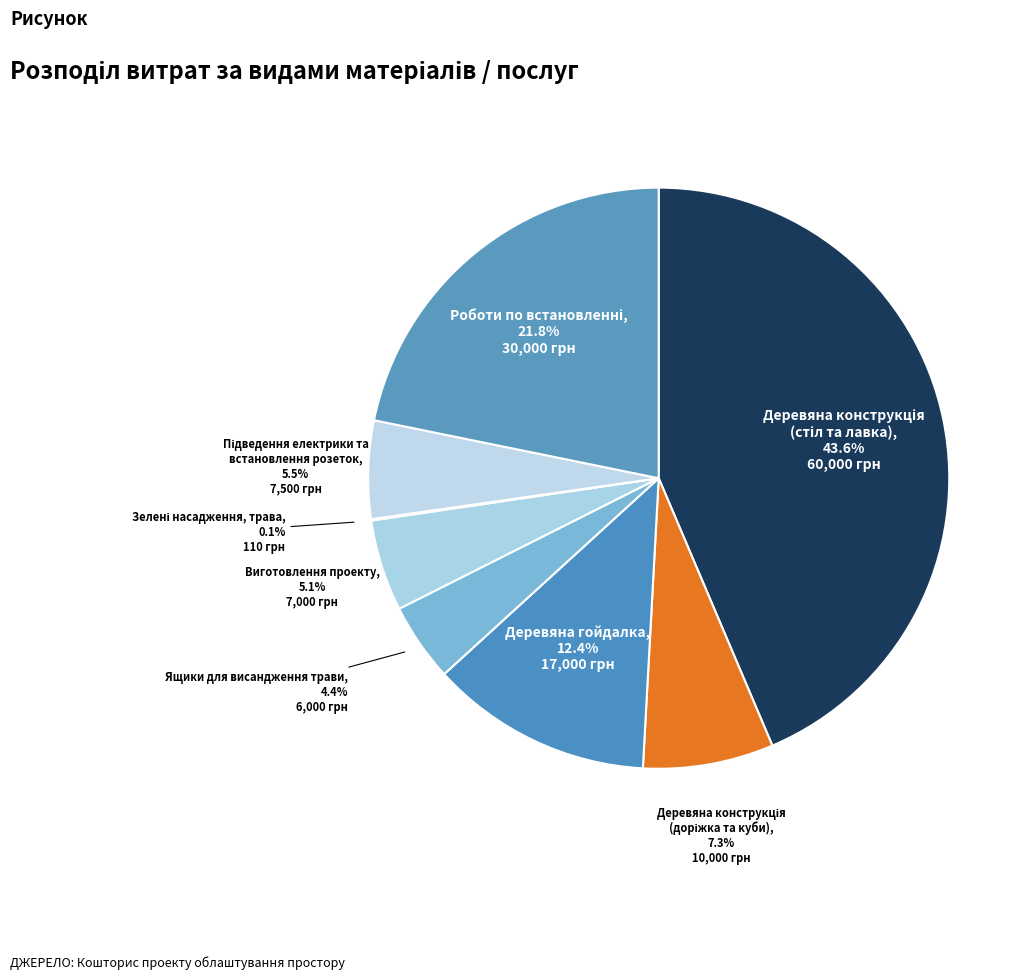

How many segments does this pie chart have?

8